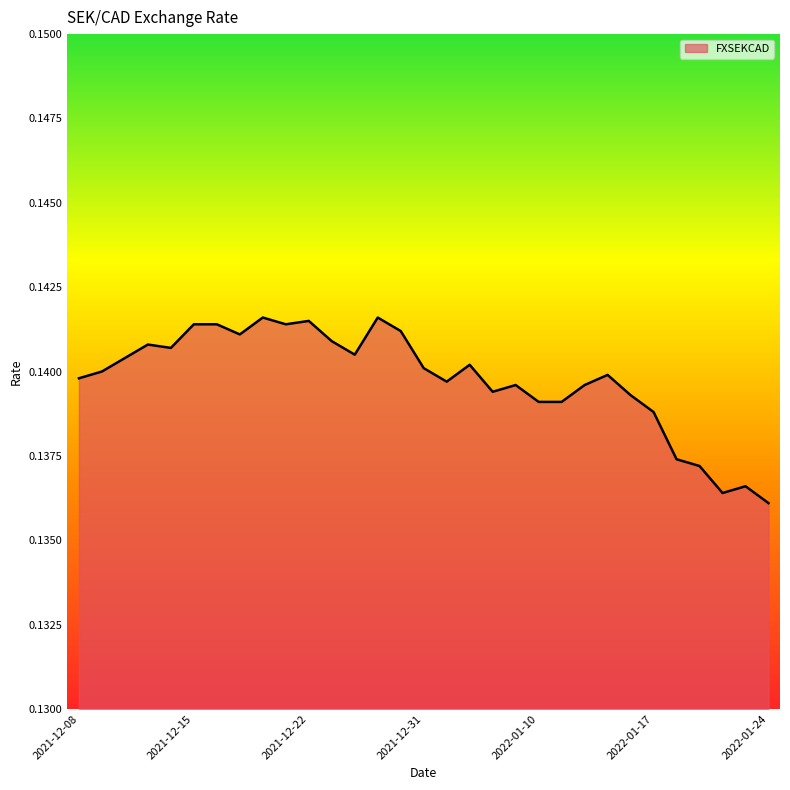

List the labels in order of value, smallest first.

2022-01-24, 2022-01-20, 2022-01-21, 2022-01-19, 2022-01-18, 2022-01-17, 2022-01-10, 2022-01-11, 2022-01-14, 2022-01-06, 2022-01-07, 2022-01-12, 2022-01-04, 2021-12-08, 2022-01-13, 2021-12-09, 2021-12-31, 2022-01-05, 2021-12-10, 2021-12-24, 2021-12-14, 2021-12-13, 2021-12-23, 2021-12-17, 2021-12-30, 2021-12-15, 2021-12-16, 2021-12-21, 2021-12-22, 2021-12-20, 2021-12-29